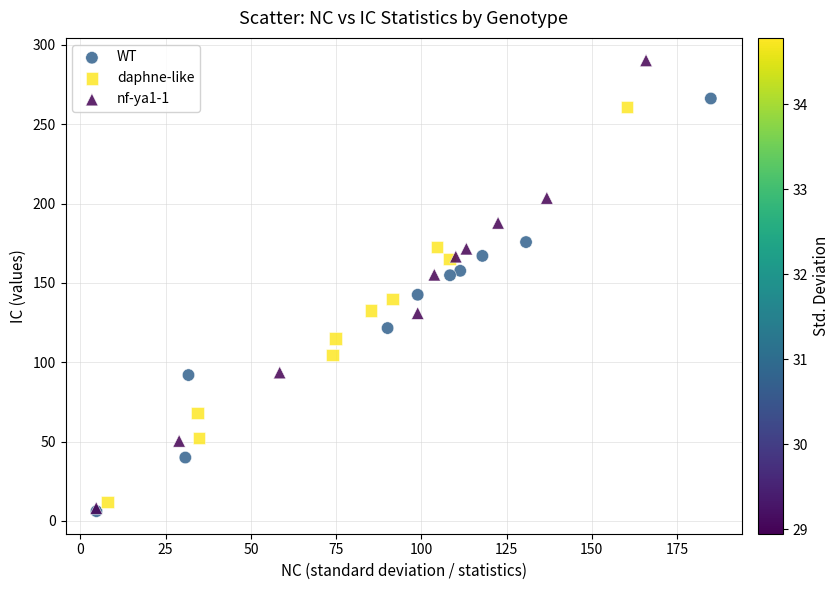

Which series has the widest spread of Y values?

nf-ya1-1